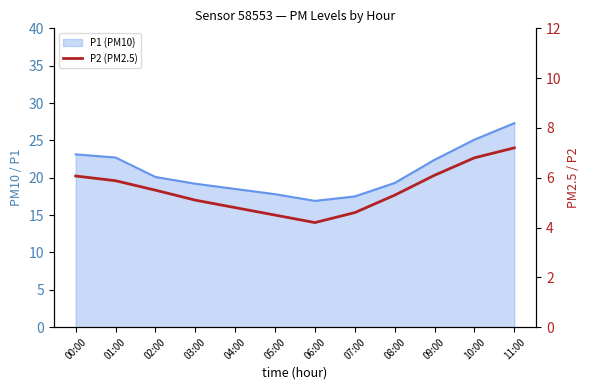

Which label corresponds to the largest value in the chart?

11:00